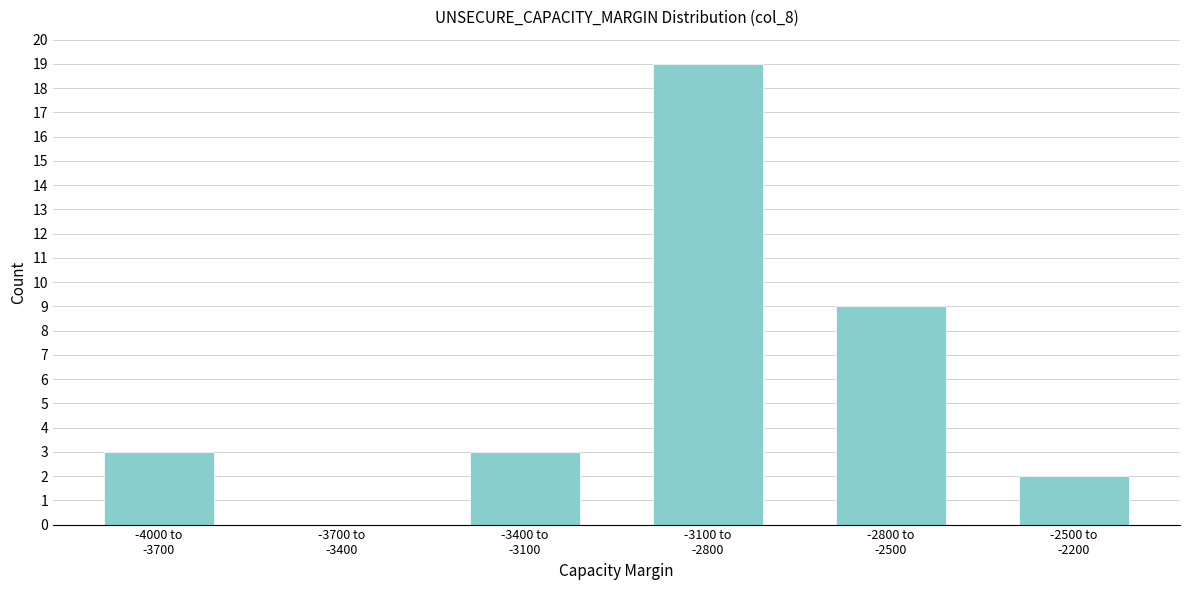

What is the maximum value shown in the chart?

19